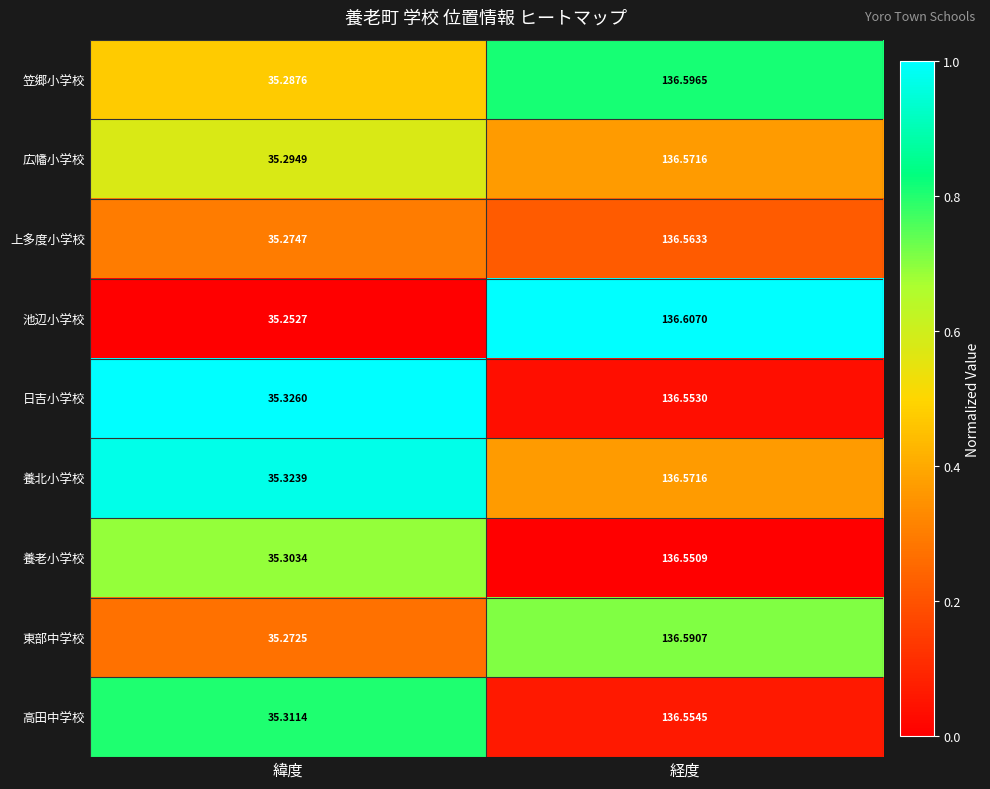

How many series are shown in this chart?

9